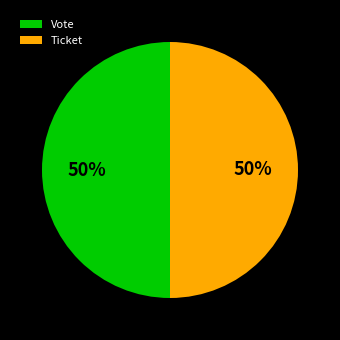

The Vote slice represents 99% of the pie. True or false?

False